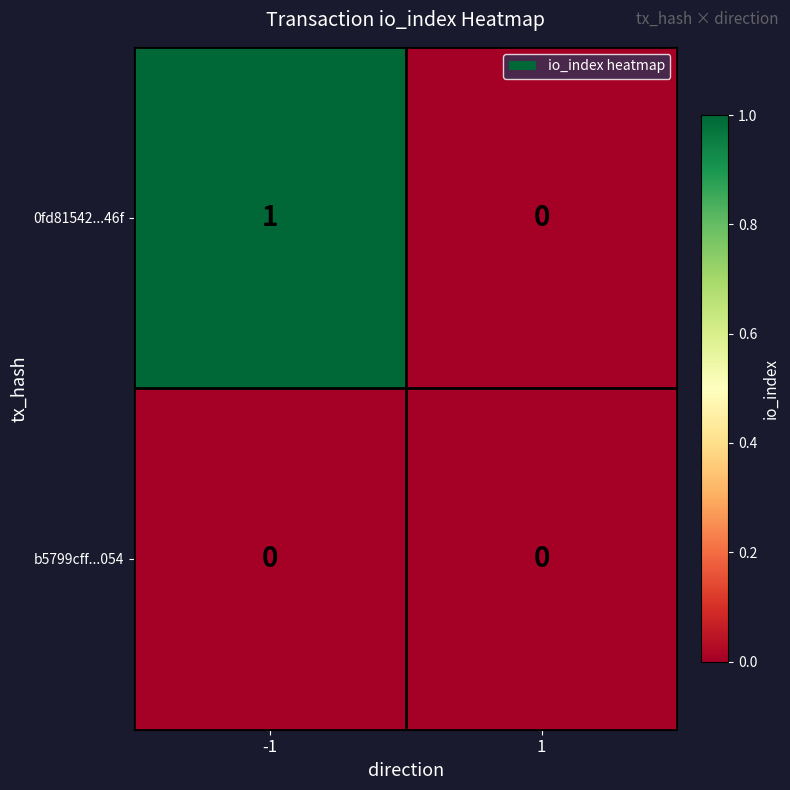

The b5799cff...054 series shows 0 at 1. True or false?

True